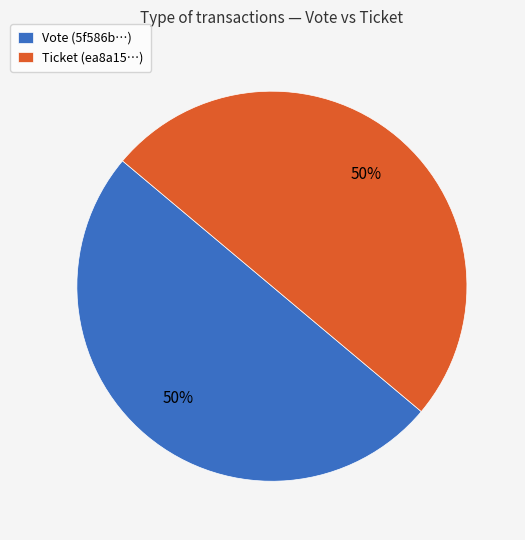

The Ticket (ea8a15…) slice represents 50% of the pie. True or false?

True